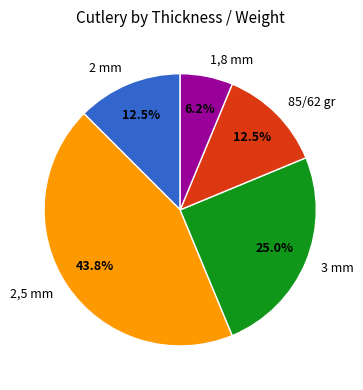

Combined, do 2 mm and 85/62 gr account for over 50%?

No